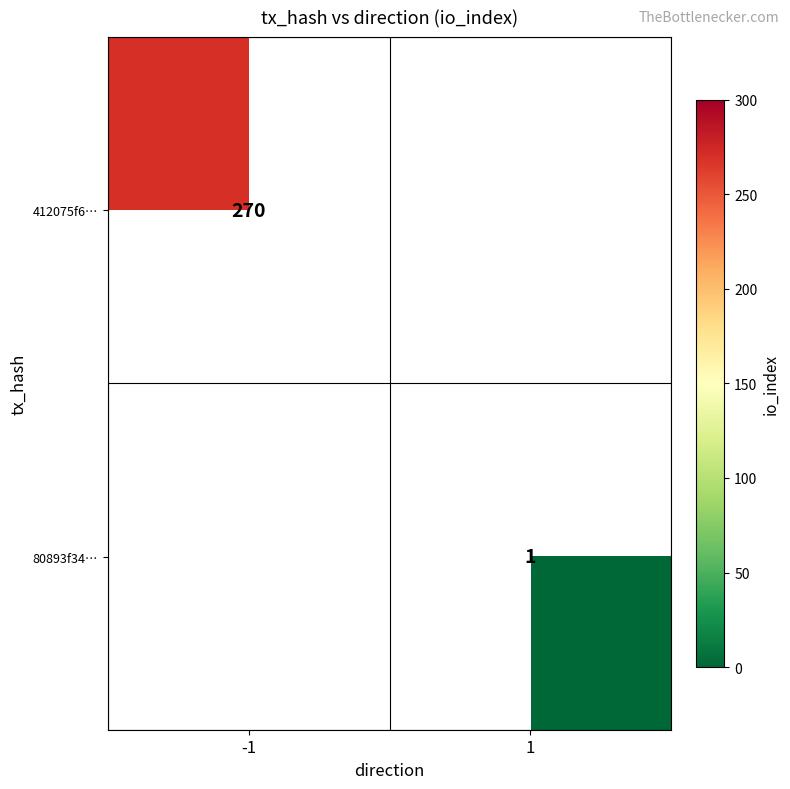

The value of 412075f6… at -1 is 170. True or false?

False